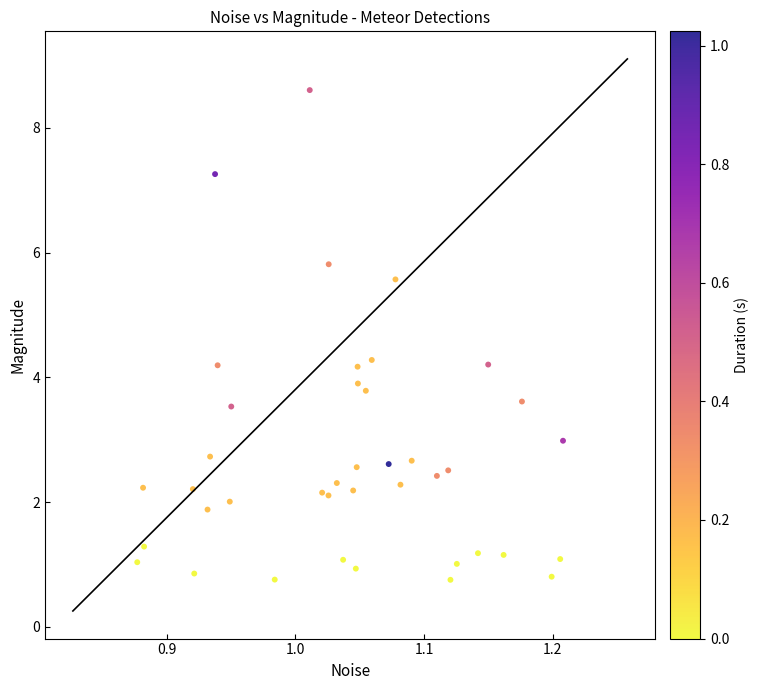

What is the range of Y values (max minus min)?

7.9